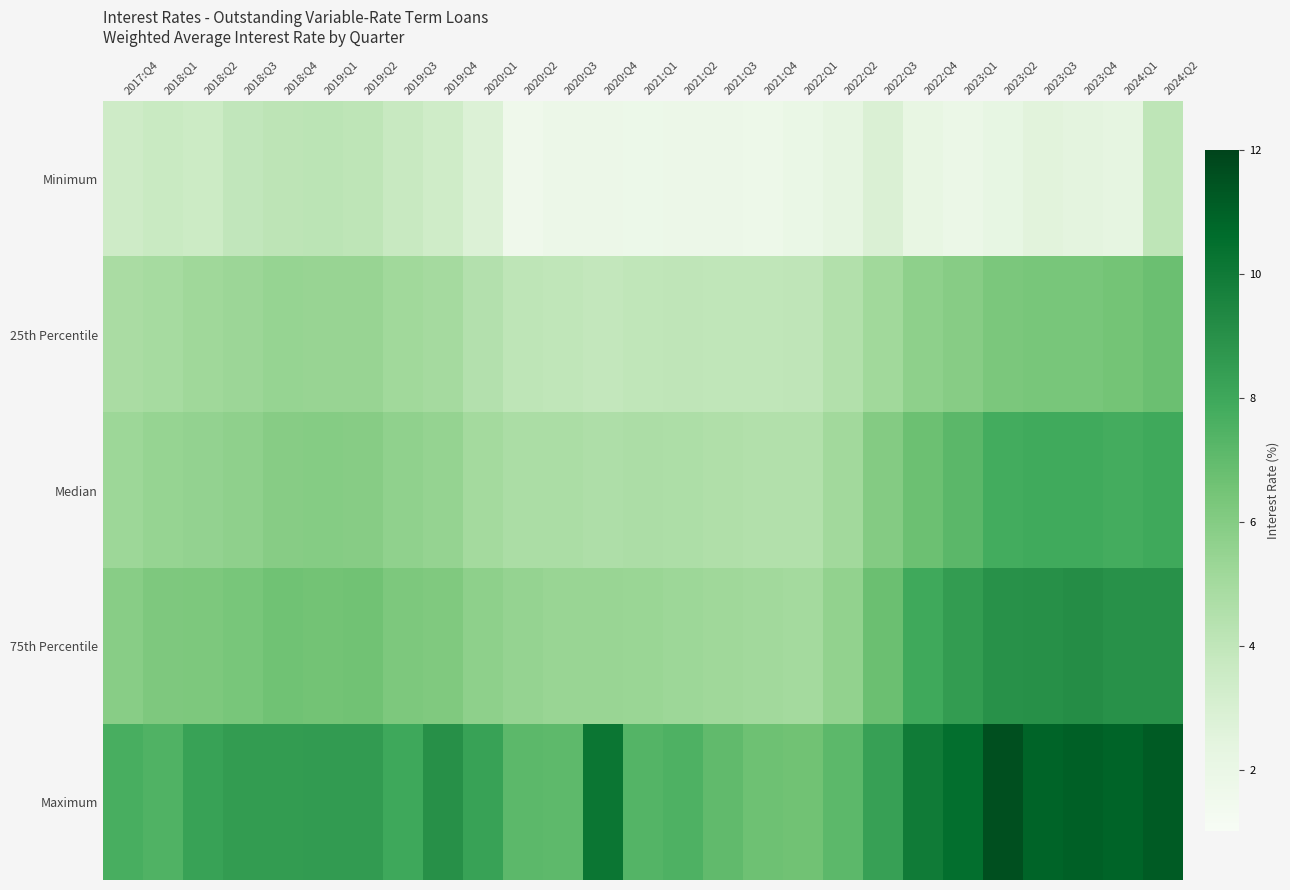

Rank the series by their maximum value, from lowest to highest.

Minimum, 25th Percentile, Median, 75th Percentile, Maximum